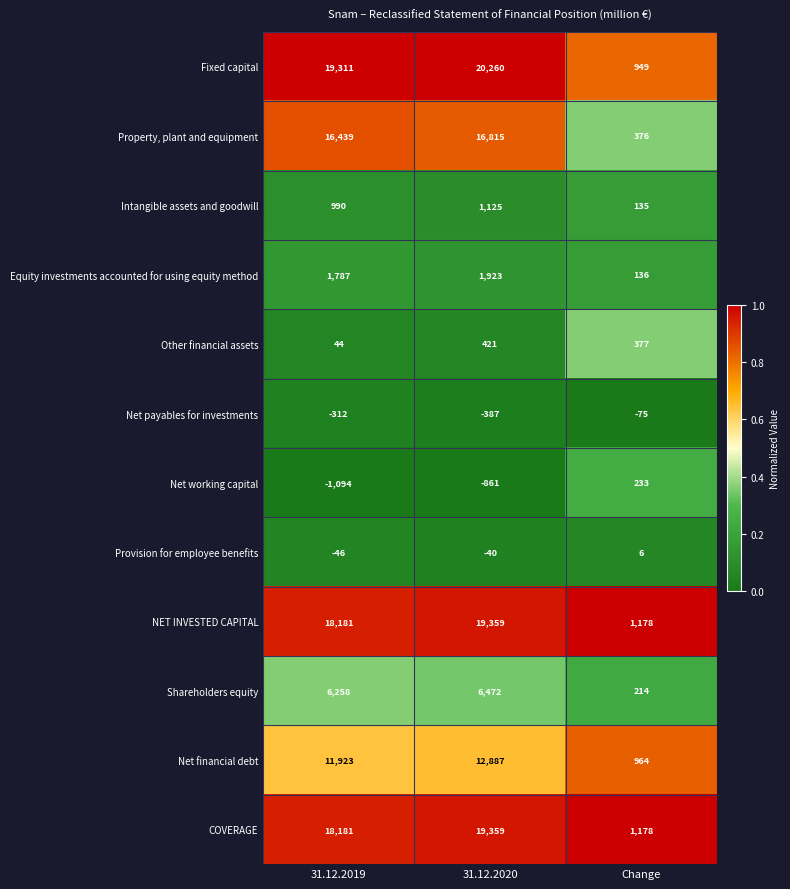

Rank the categories by Net payables for investments value from lowest to highest.

31.12.2020, 31.12.2019, Change